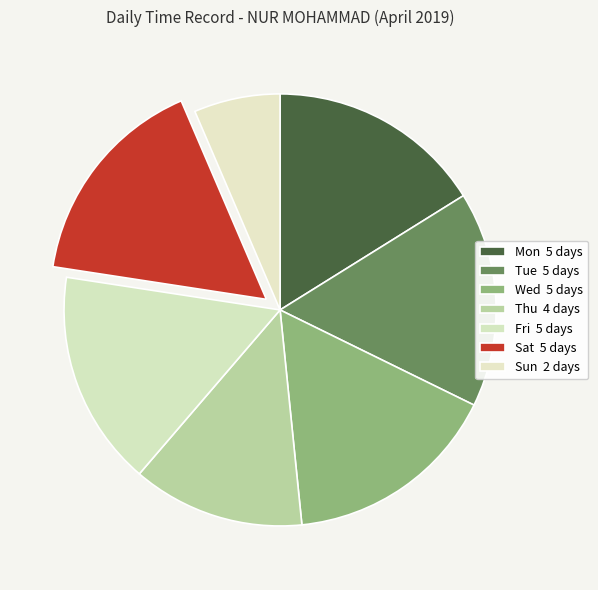

To the nearest percent, what portion does Tue represent?

16%